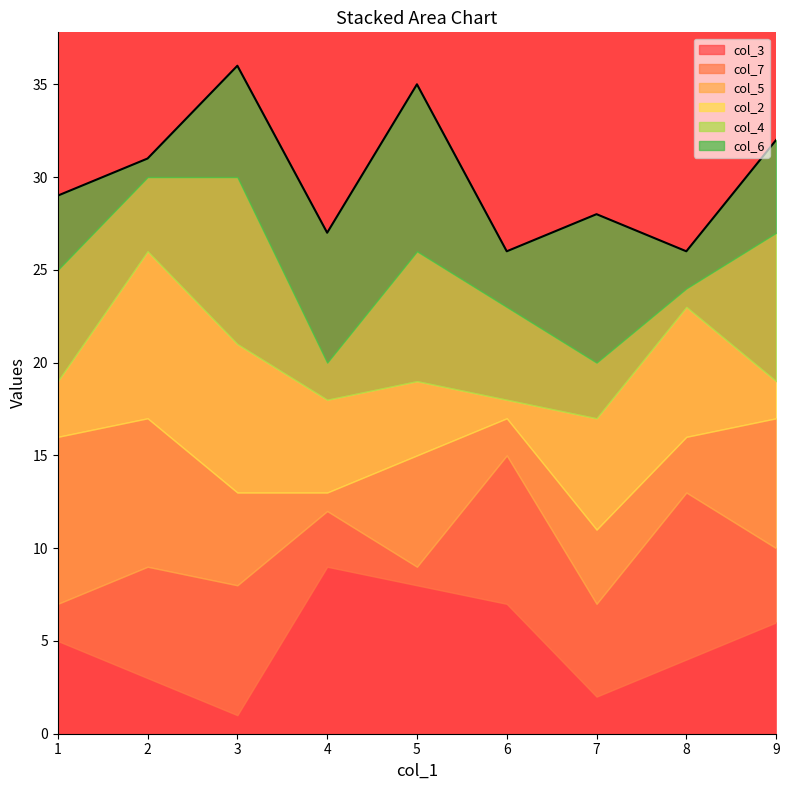

Count the col_7 values in the range 3 to 7.

5